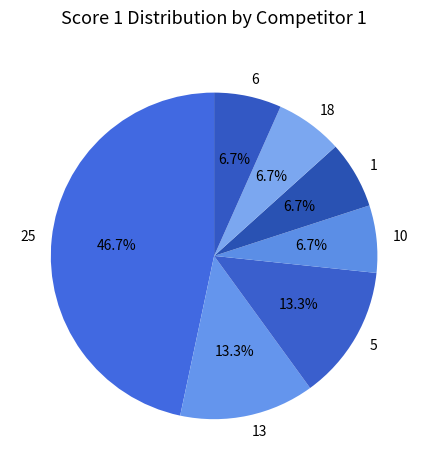

Which has a higher value, 10 or 13?

13